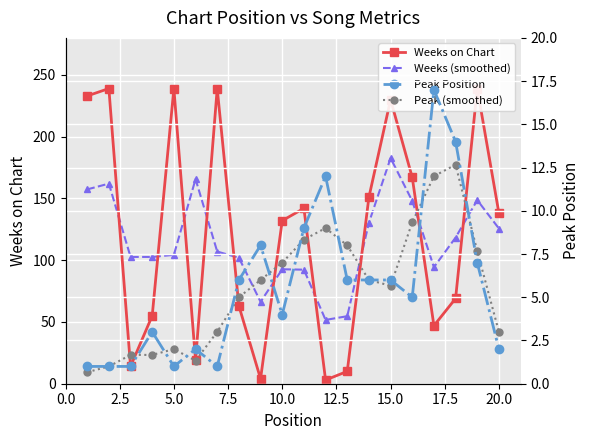

True or false: Weeks (smoothed) and Peak (smoothed) intersect in this chart.

False